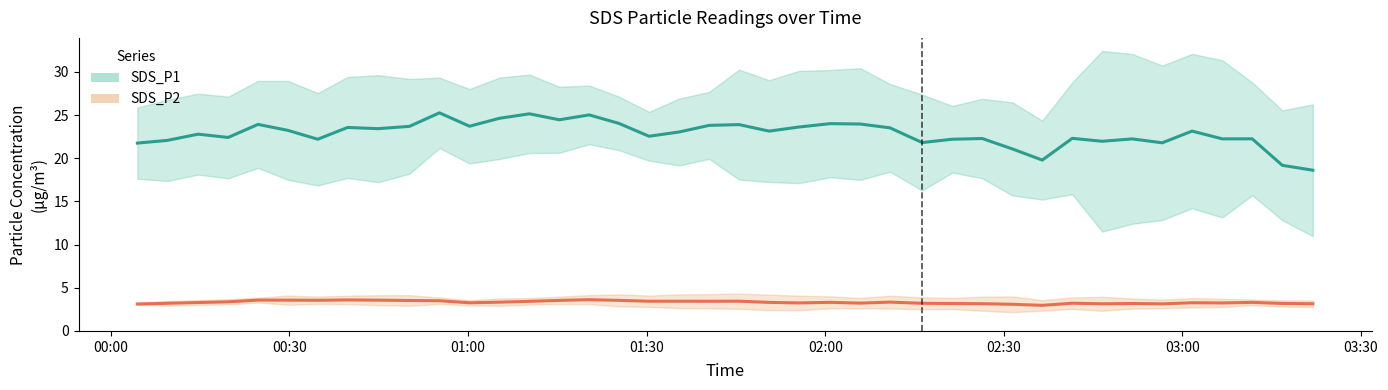

How many series are shown in this chart?

2